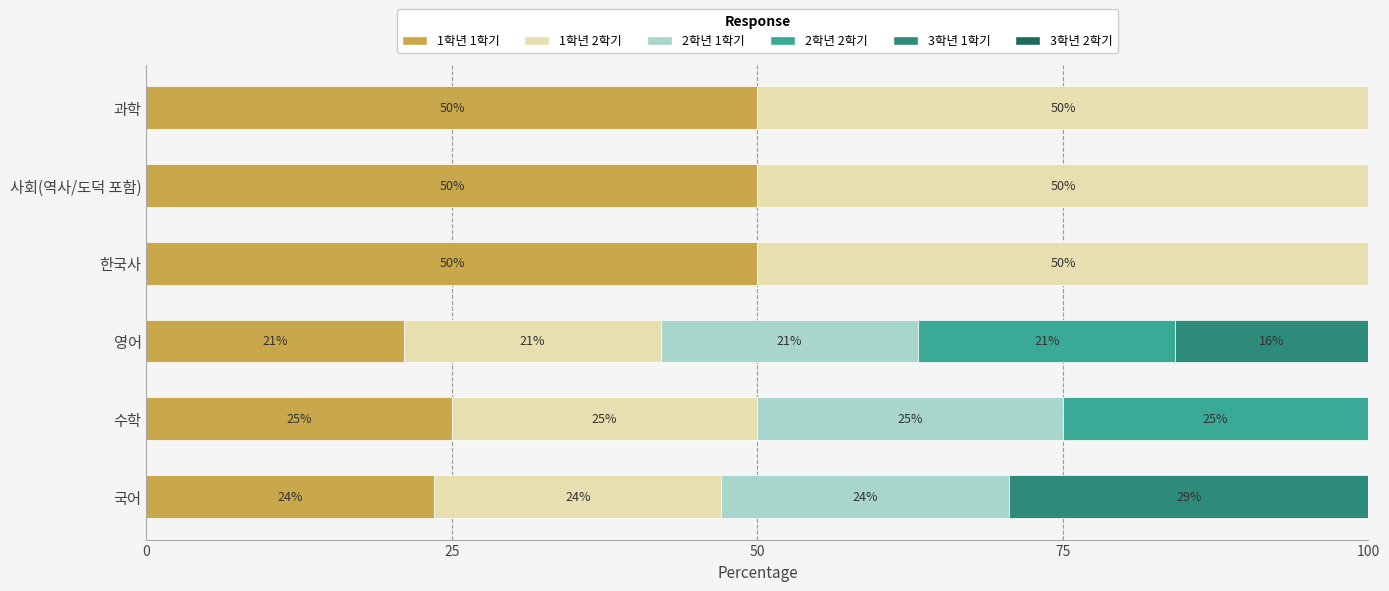

At which label is 1학년 1학기 closest to 35?

수학